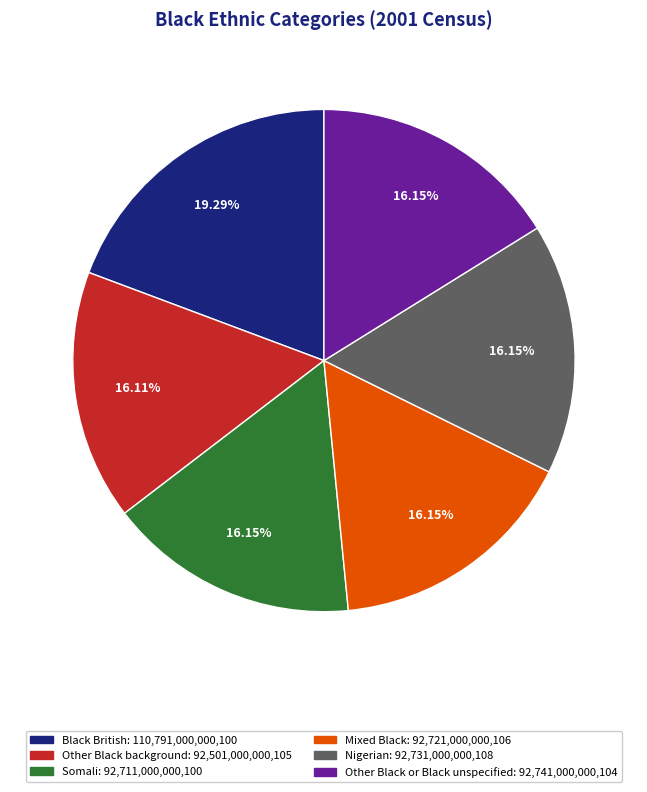

Combined, do Mixed Black: 92,721,000,000,106 and Nigerian: 92,731,000,000,108 account for over 50%?

No